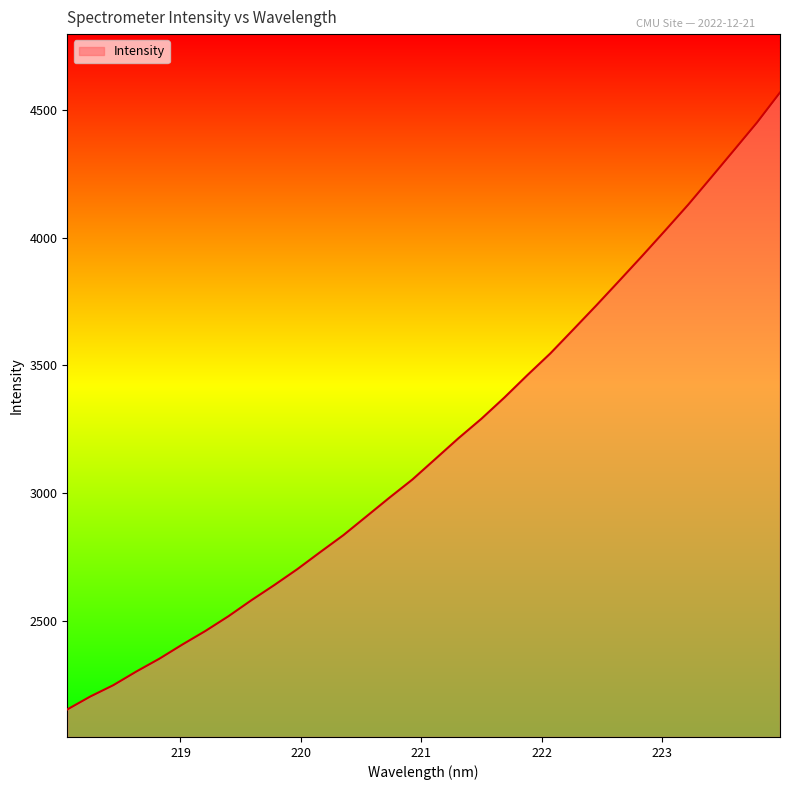

How many lines are shown in the chart?

1